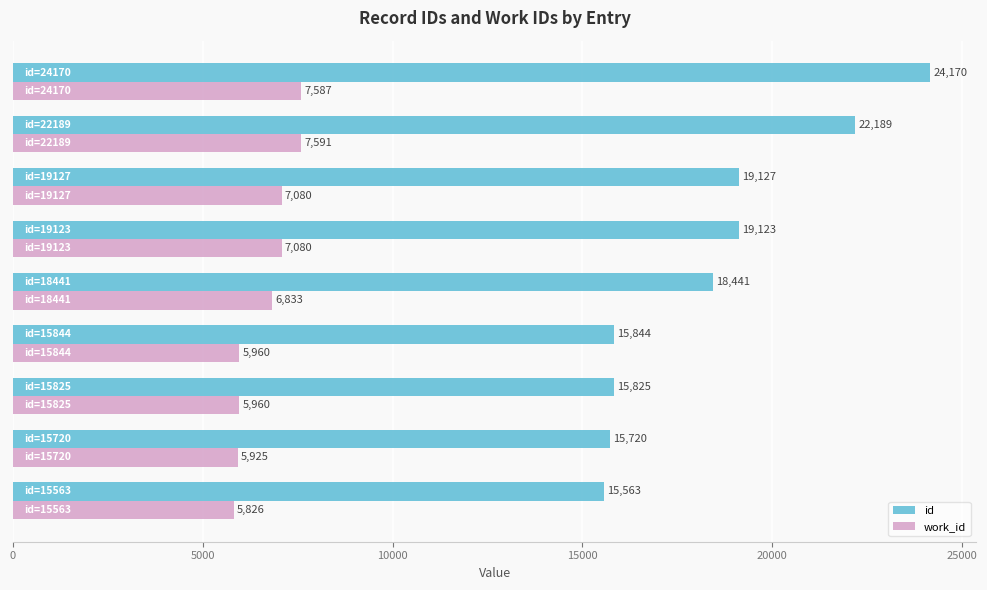

List the series in order of their overall mean, lowest first.

work_id, id